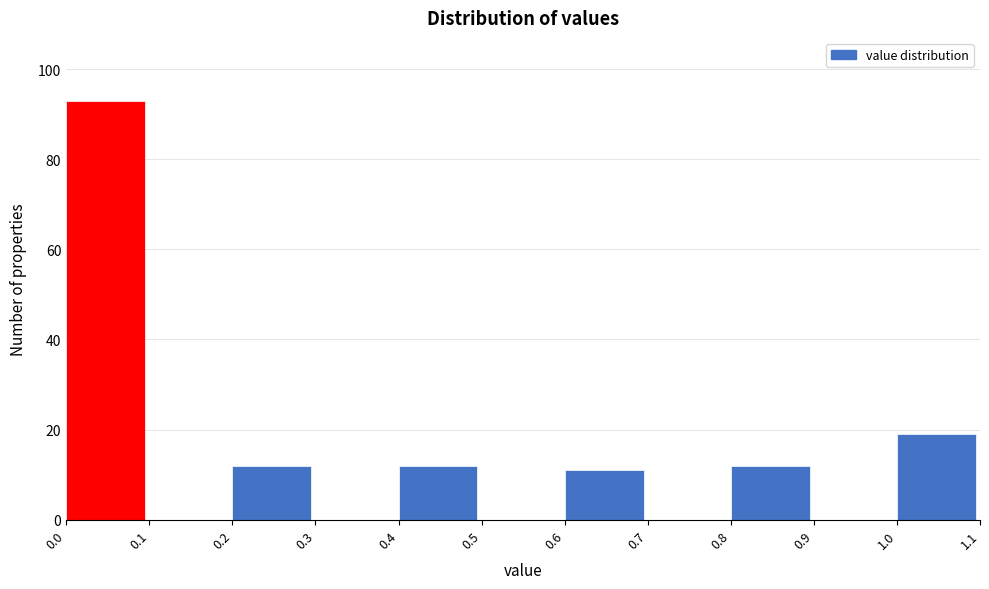

Reading left to right, transcribe this chart: for each bar, give the range it covers on the x-axis and its height. The values are not printed on the chart, so give them approximately, as read against the axis.

0.0 to 0.1: 94
0.1 to 0.2: 0
0.2 to 0.3: 12
0.3 to 0.4: 0
0.4 to 0.5: 12
0.5 to 0.6: 0
0.6 to 0.7: 12
0.7 to 0.8: 0
0.8 to 0.9: 12
0.9 to 1.0: 0
1.0 to 1.1: 20